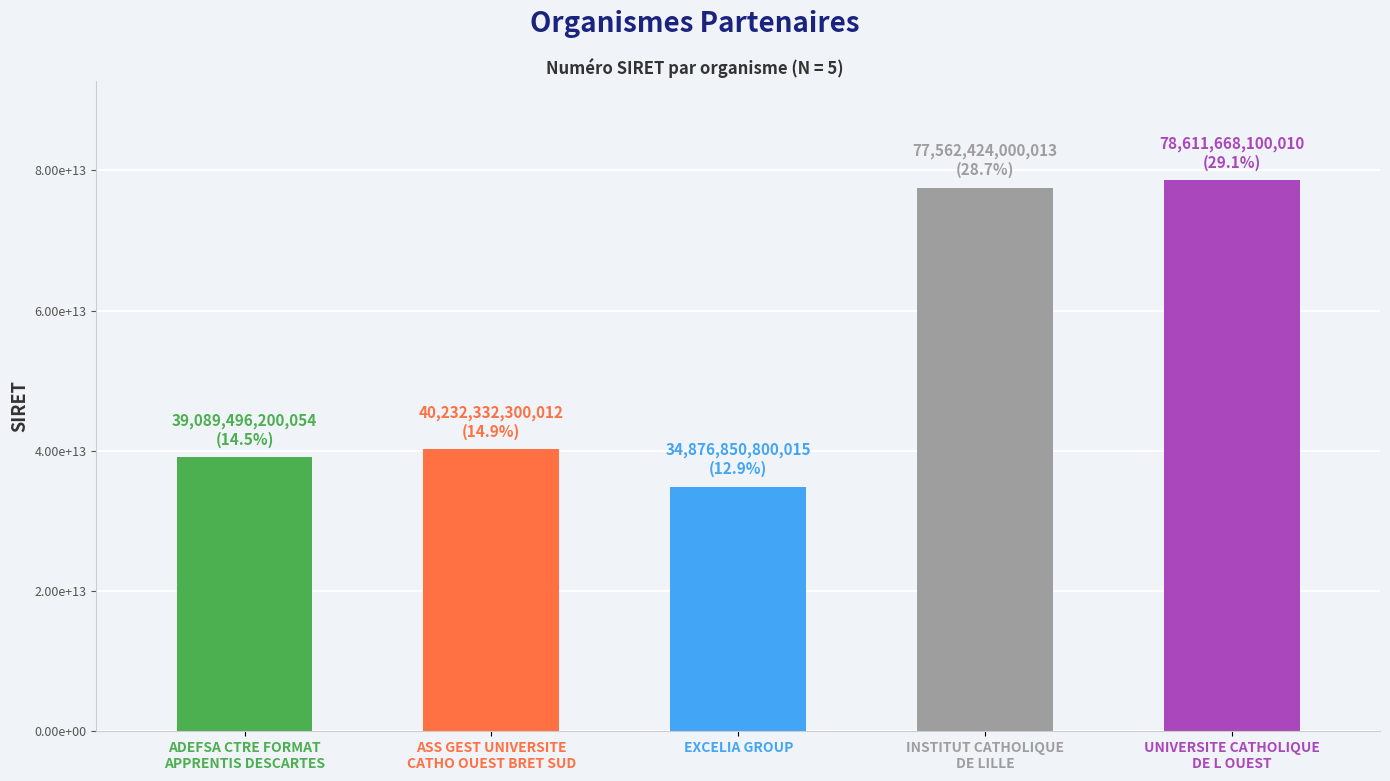

Where is the data nearest to the value 56744259450012?

ASS GEST UNIVERSITE
CATHO OUEST BRET SUD